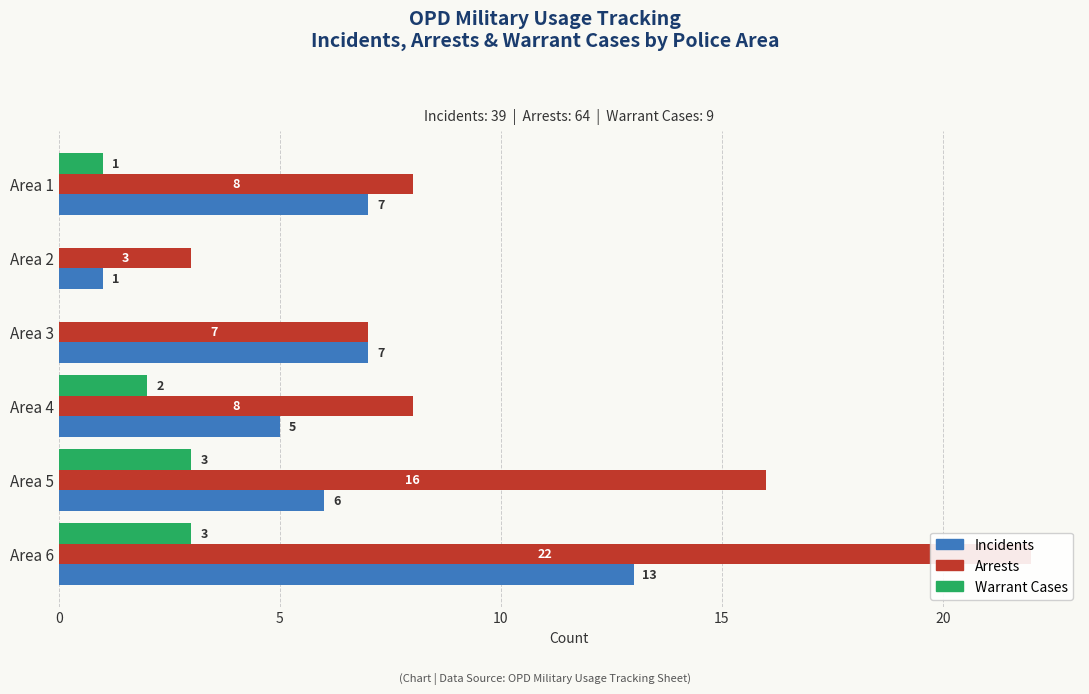

What is the average value of the Incidents series?

6